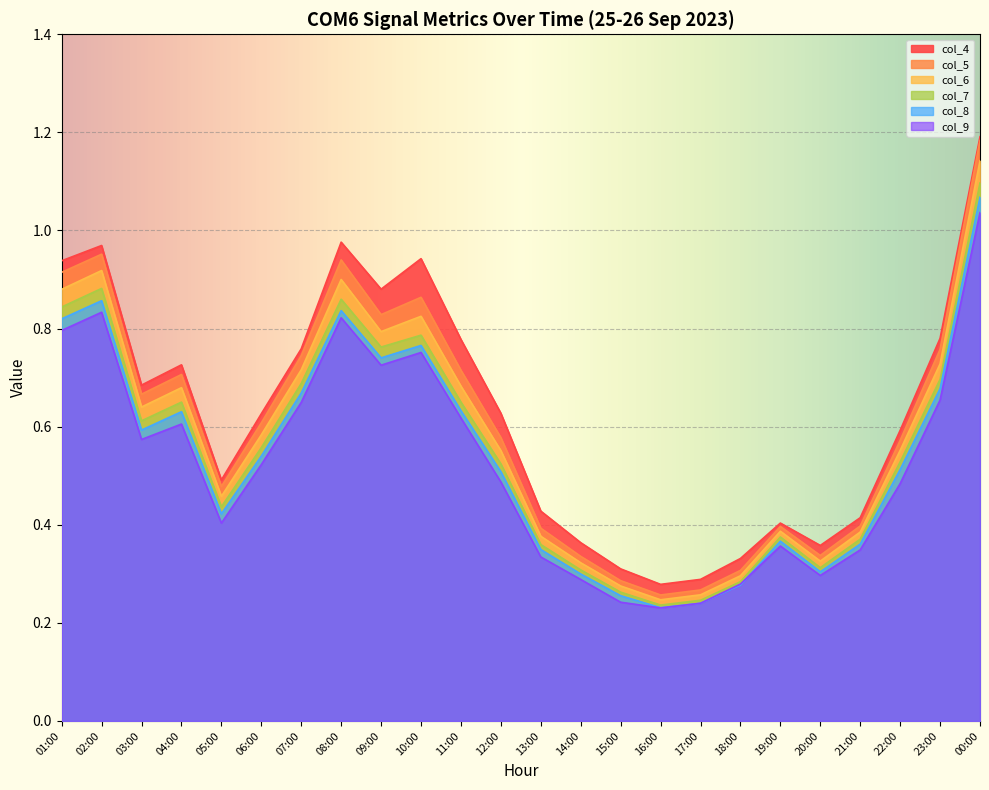

Where is col_7 nearest to the value 0?

16:00